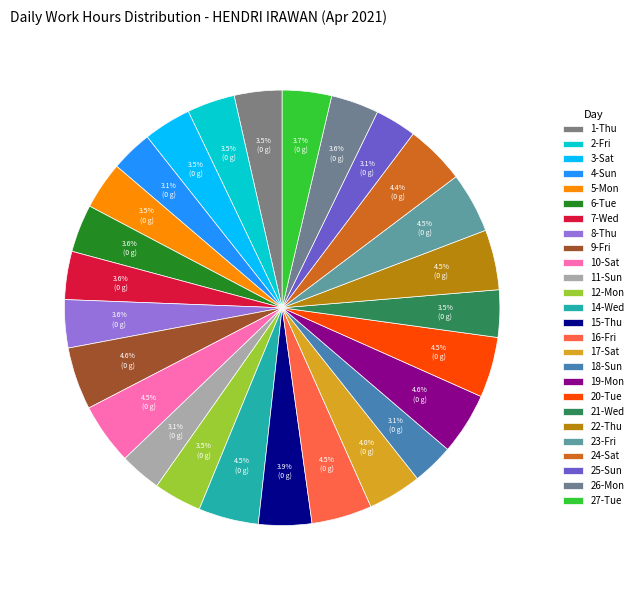

Count the number of slices in the pie.

26